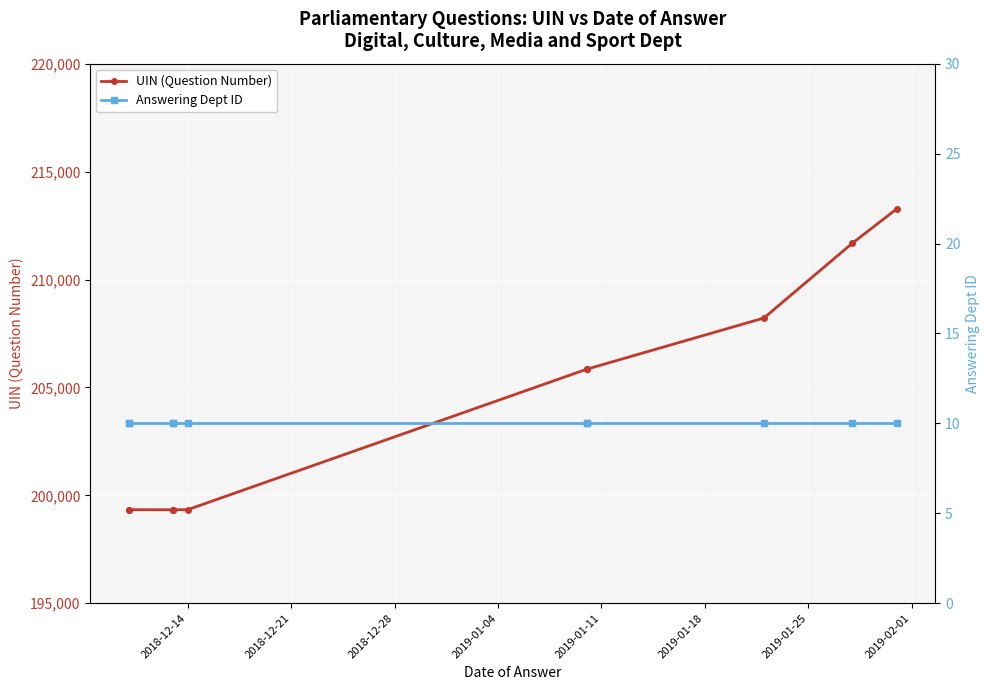

How many interior local valleys does the UIN (Question Number) series have?

1